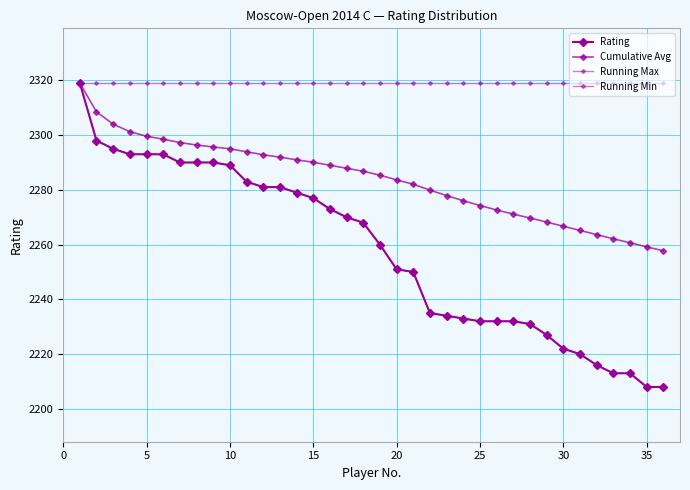

Is this an area chart (filled region under the line)?

No